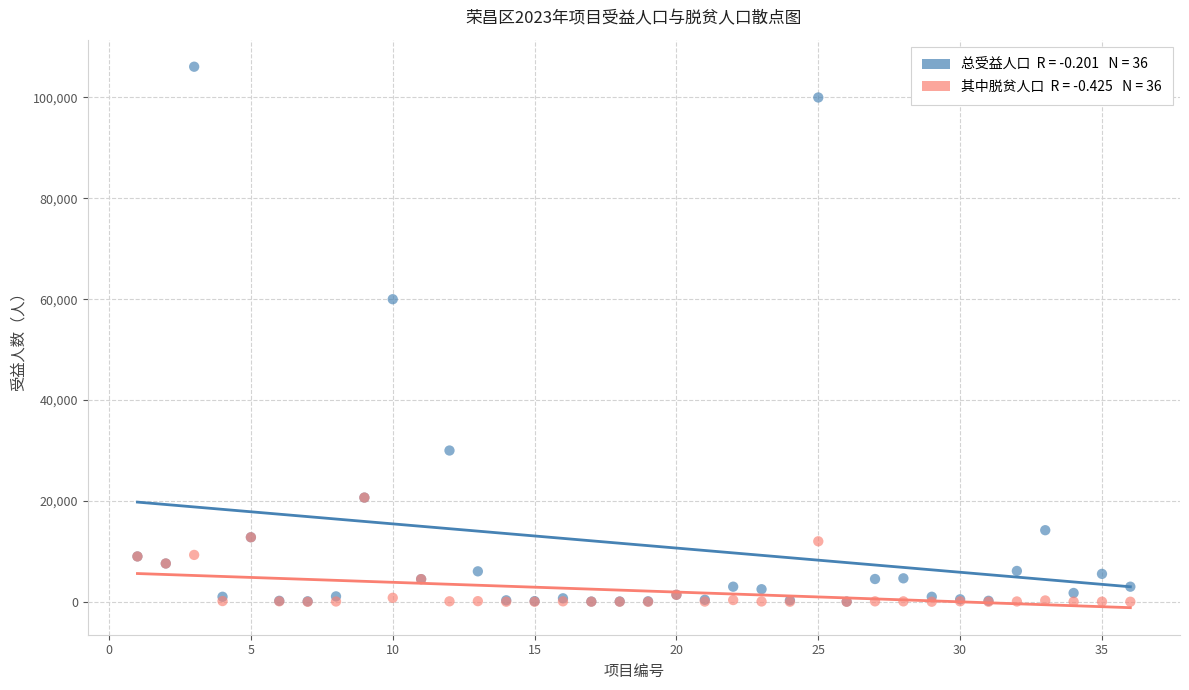

Across all series, what Y value is closest to 53051?

60000